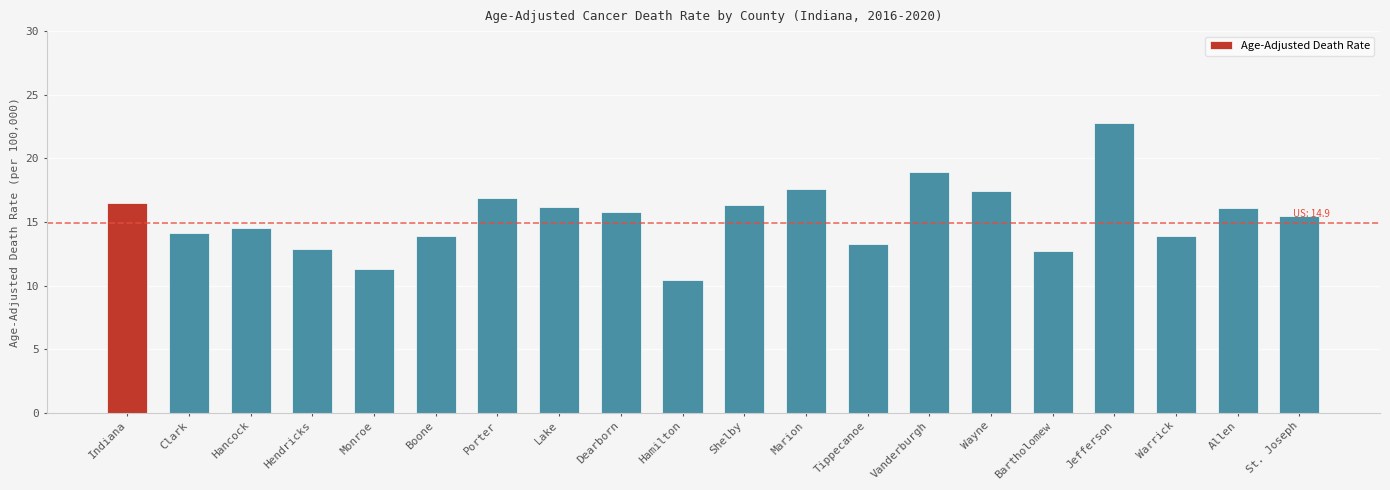

Which category has the lowest value across all series?

Hamilton